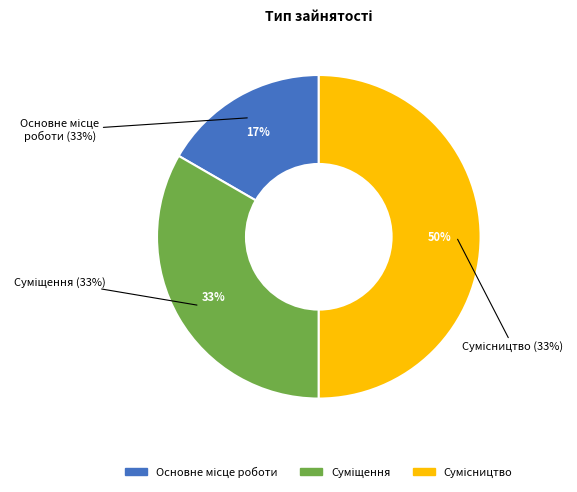

How many slices are in this pie chart?

3